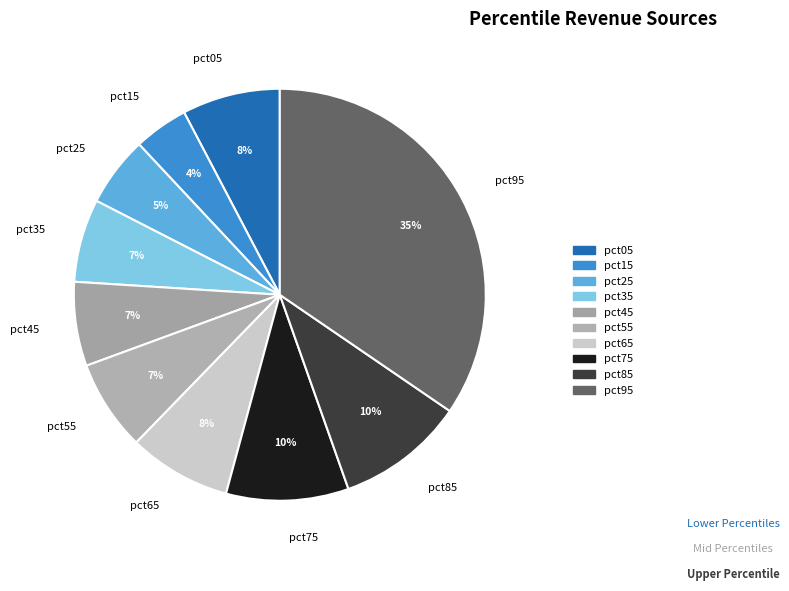

True or false: pct25 accounts for 11% of the total.

False